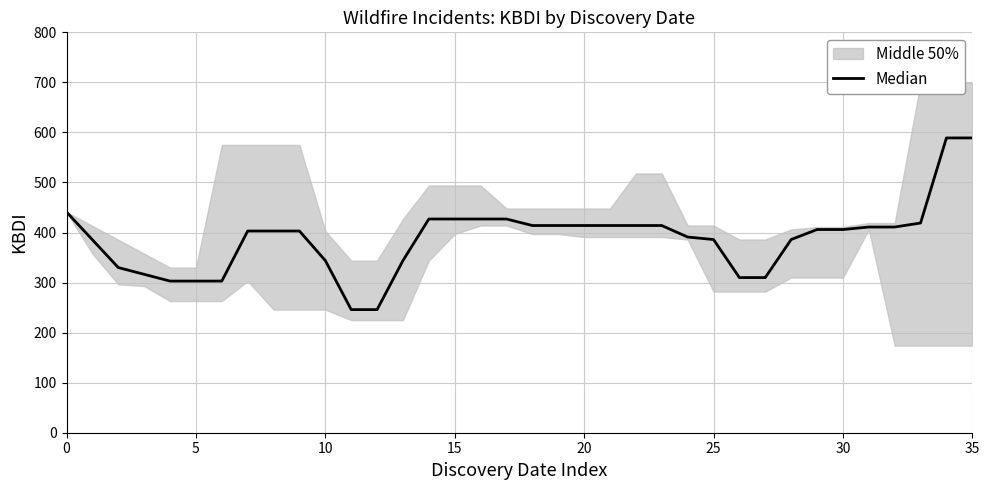

What is the difference between the second highest and second lowest values?

343.0